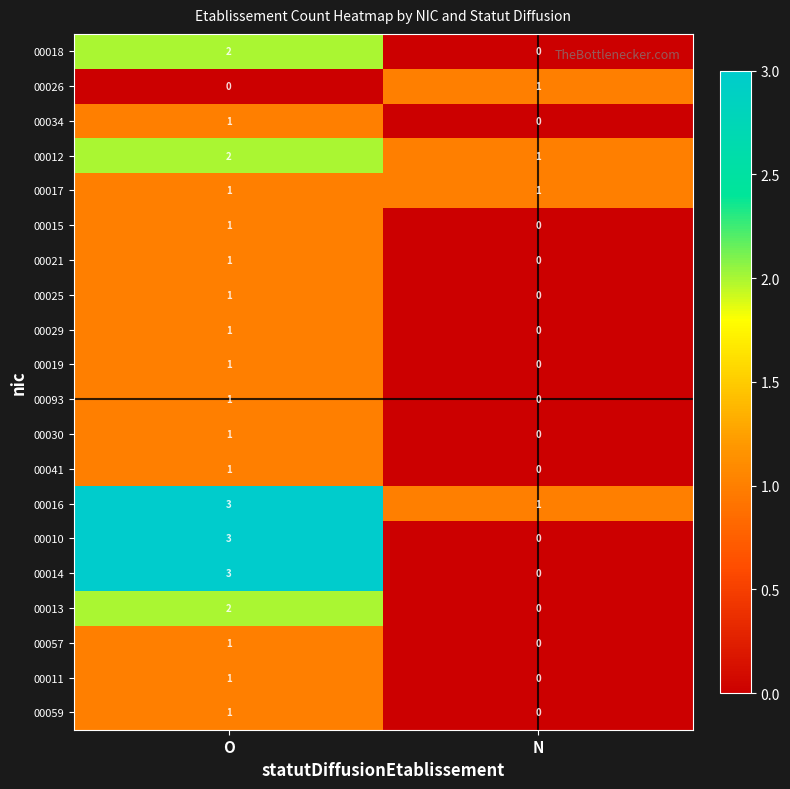

Where is 00025 nearest to the value 0?

N